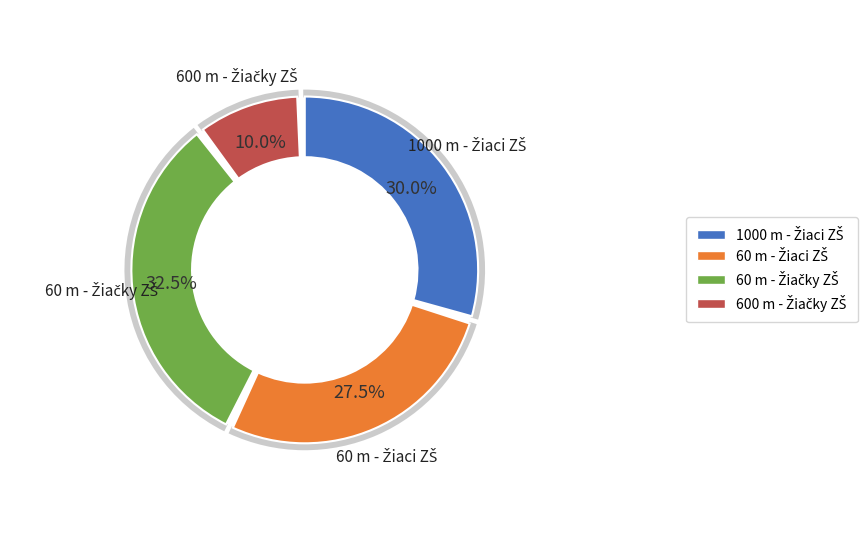

What is the ratio of the value at 60 m - Žiačky ZŠ to the value at 600 m - Žiačky ZŠ?

3.2